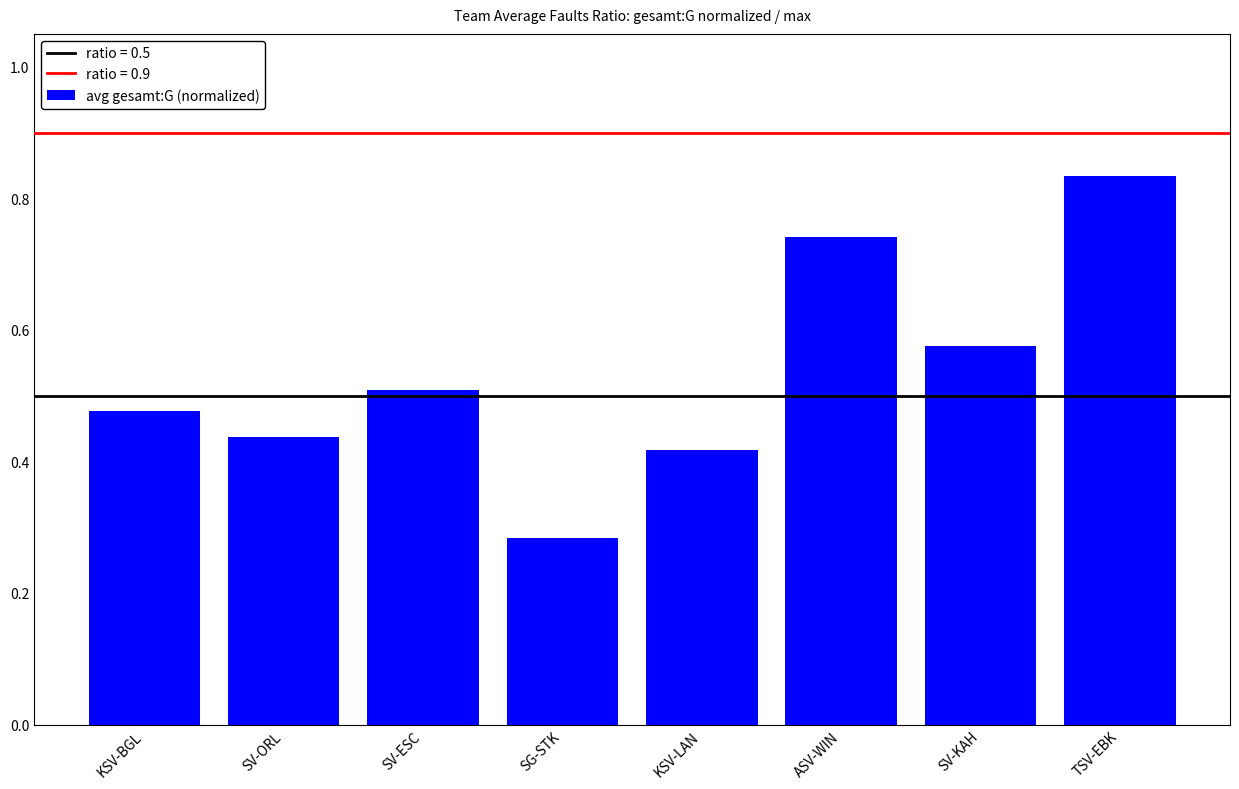

What is the label of the 1st bar from the left?

KSV-BGL